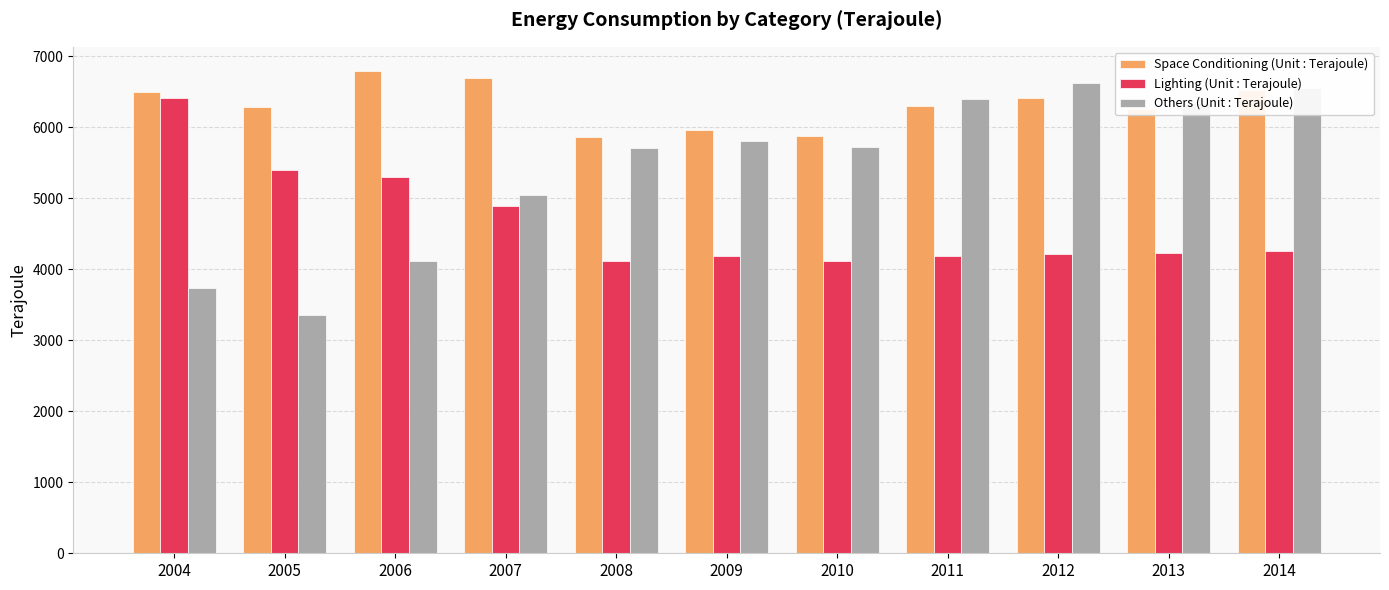

List the series in order of their overall mean, lowest first.

Lighting (Unit : Terajoule), Others (Unit : Terajoule), Space Conditioning (Unit : Terajoule)